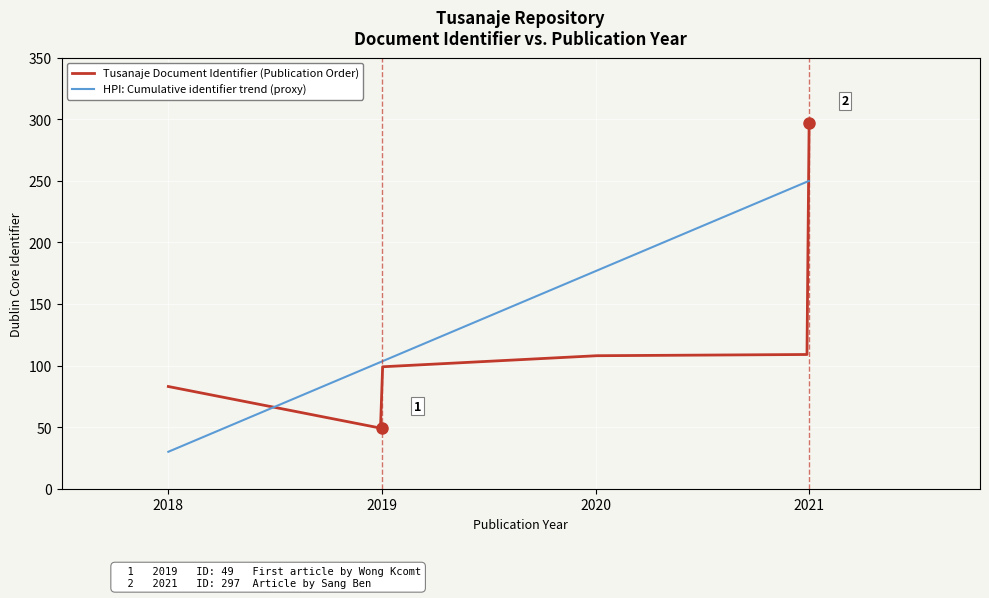

What is the lowest value of the Tusanaje Document Identifier (Publication Order) series?

49.2